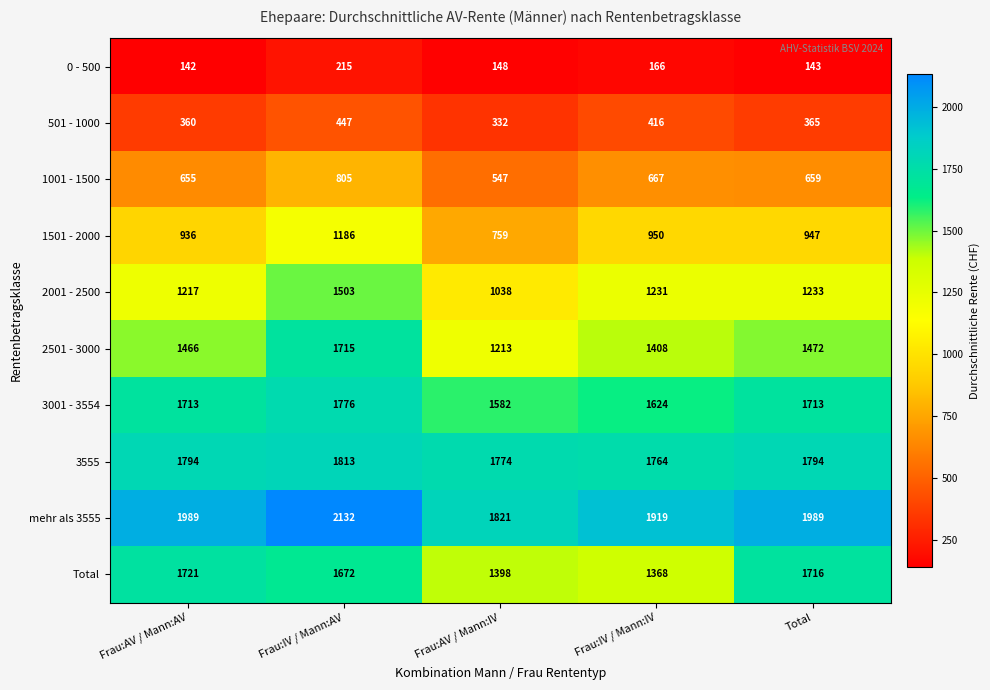

The value of 1501 - 2000 at Total is 573. True or false?

False